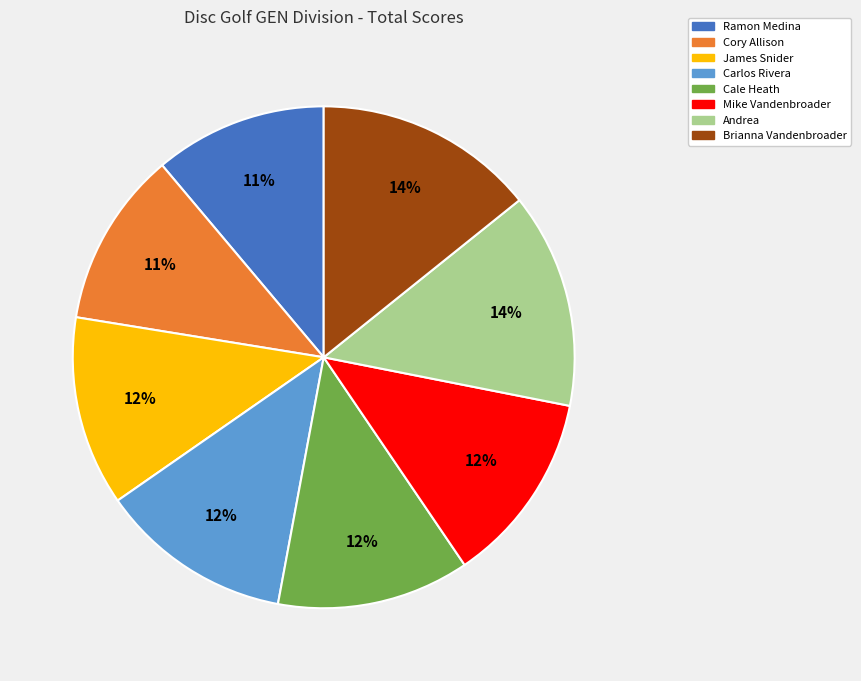

Is there a majority slice in this chart?

No